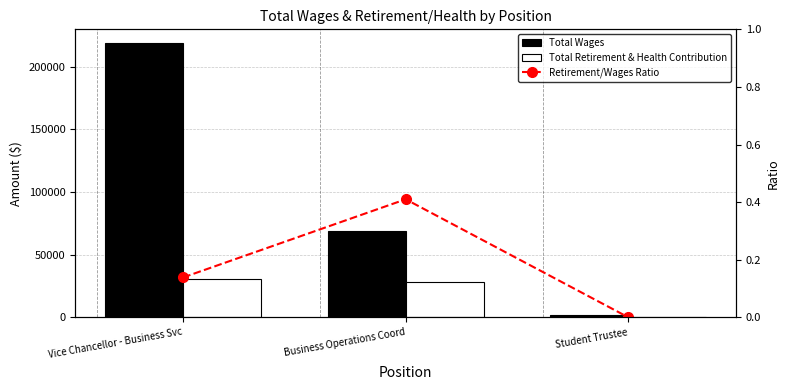

What is the maximum value for Retirement/Wages Ratio?

0.4